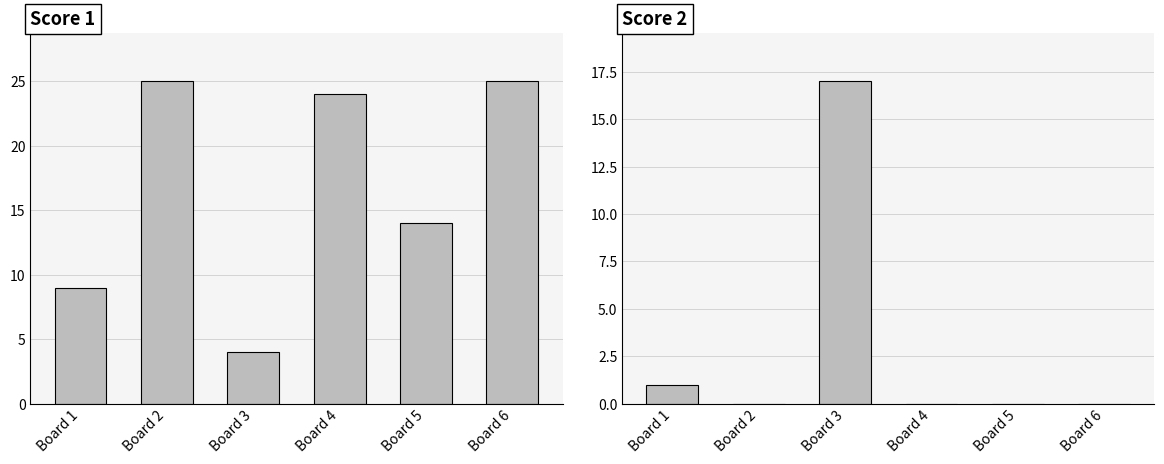

What is the difference between the second highest and second lowest values in the Score 2 series?

1